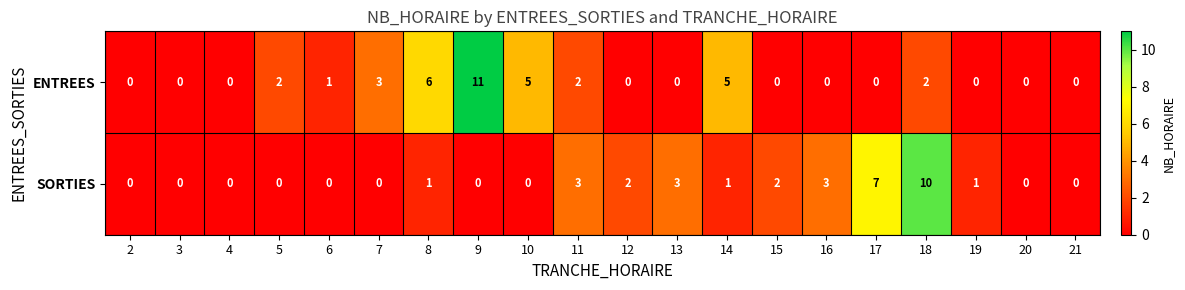

What is the approximate value of SORTIES at 18, to the nearest 5?

10